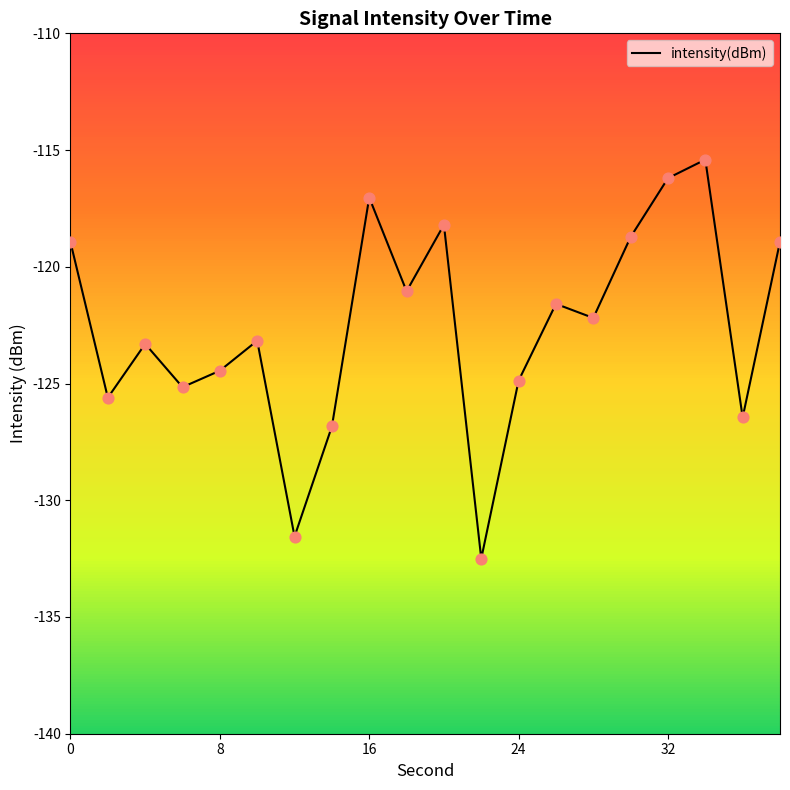

What is the highest value of the intensity(dBm) series?

-115.4